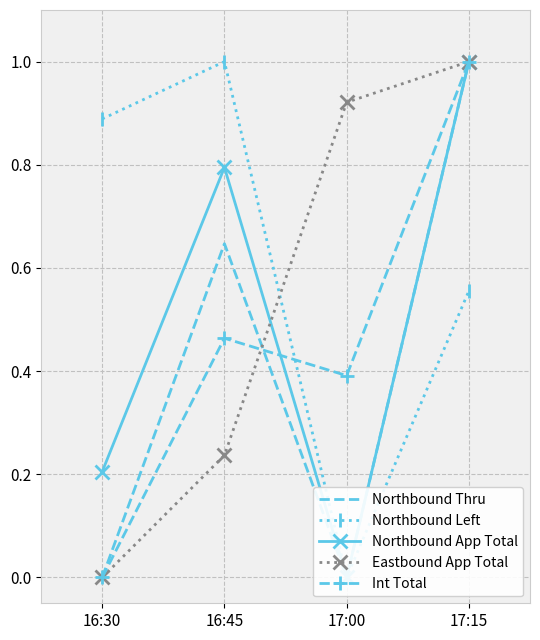

Which label corresponds to the smallest value in the chart?

16:30